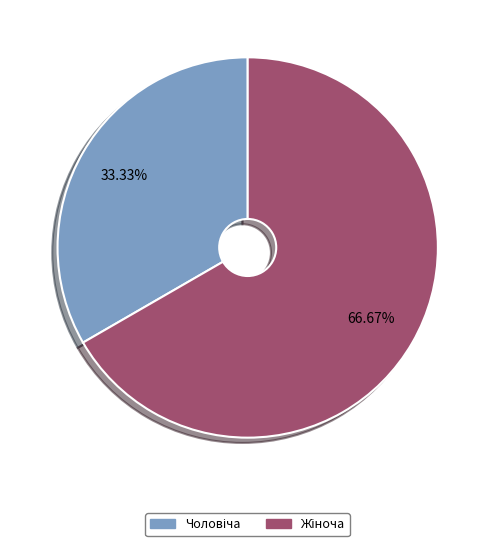

Which slice is the largest?

Жіноча